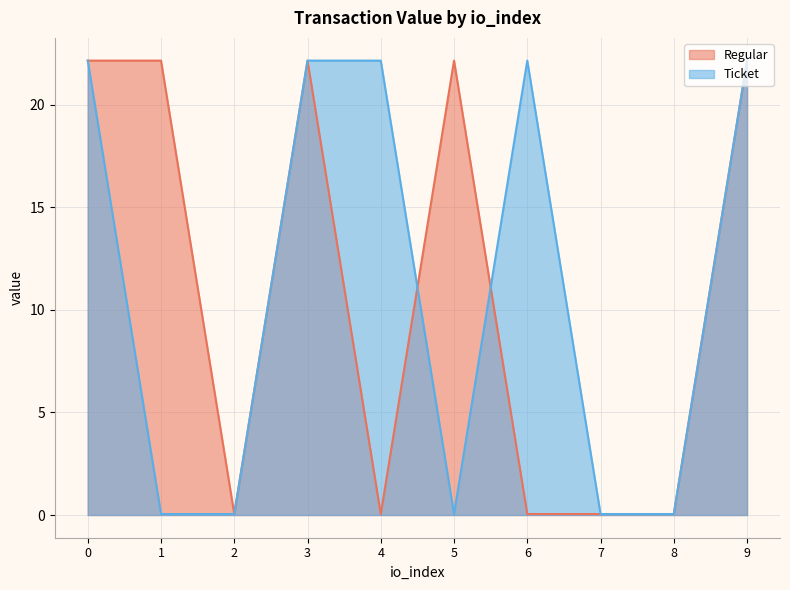

Rank the series by their maximum value, from highest to lowest.

Regular, Ticket